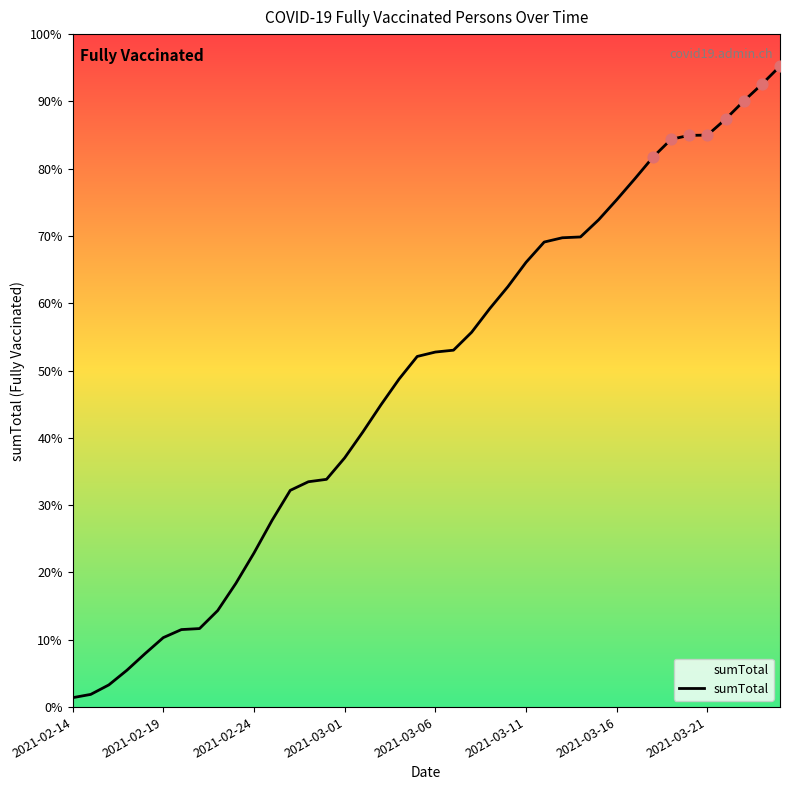

What is the ratio of the value at 21 to the value at 13?

1.6